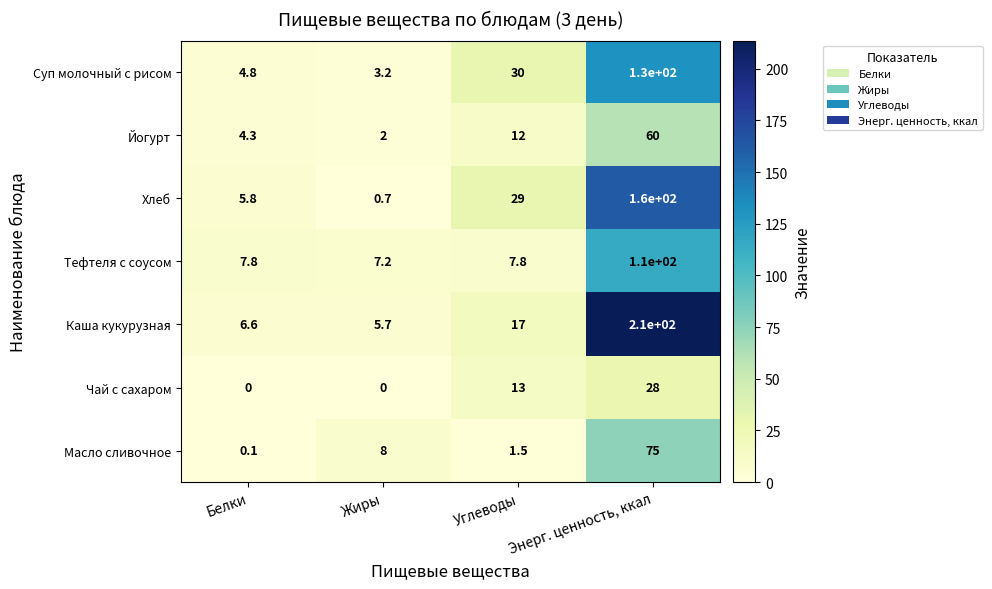

Where is Йогурт nearest to the value 31?

Углеводы